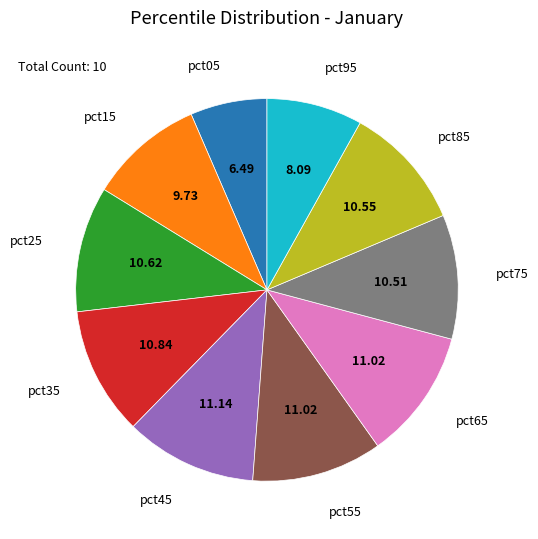

The pct45 slice represents 11% of the pie. True or false?

True